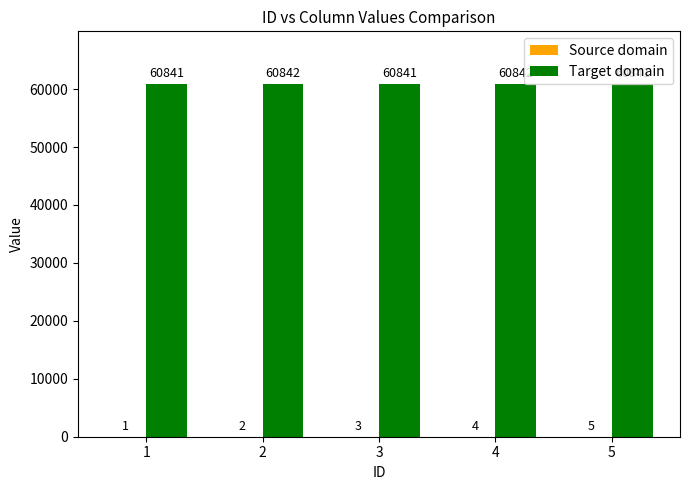

What is the sum of all Target domain values?

304207